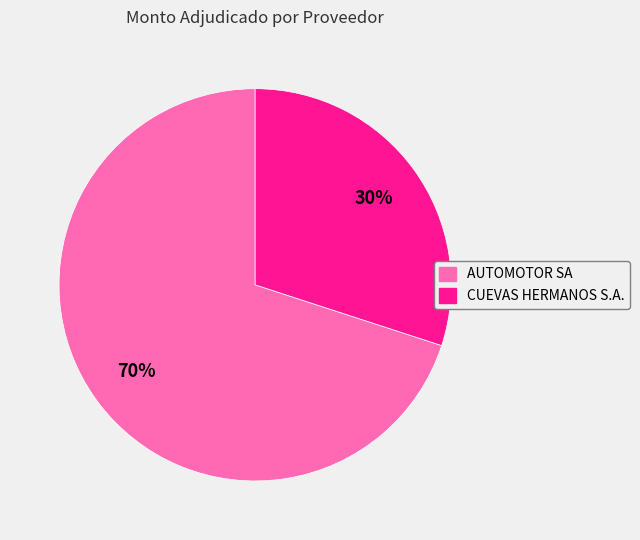

How many slices are in this pie chart?

2